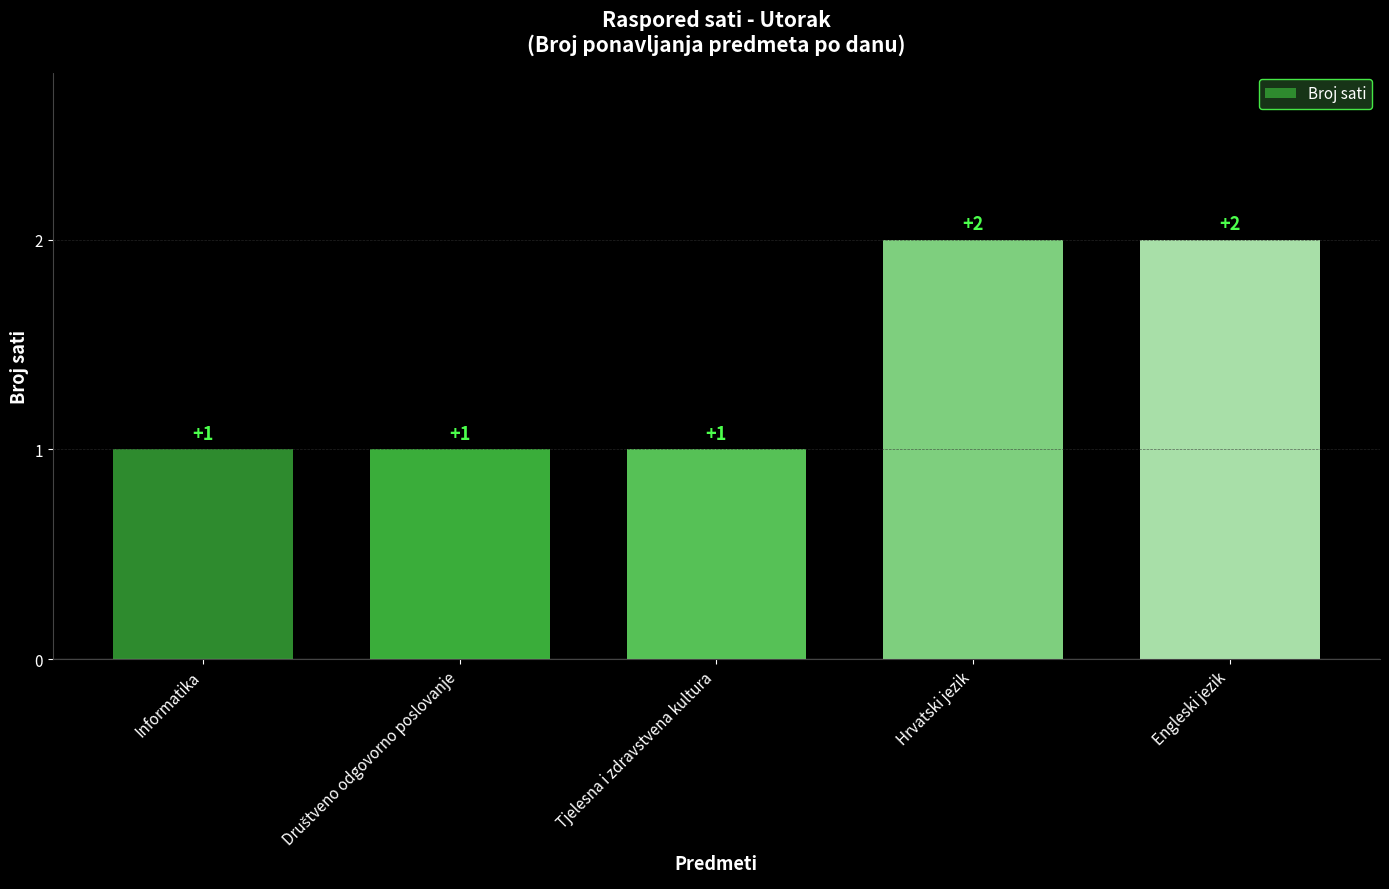

What is the label of the 2nd bar from the right?

Hrvatski jezik